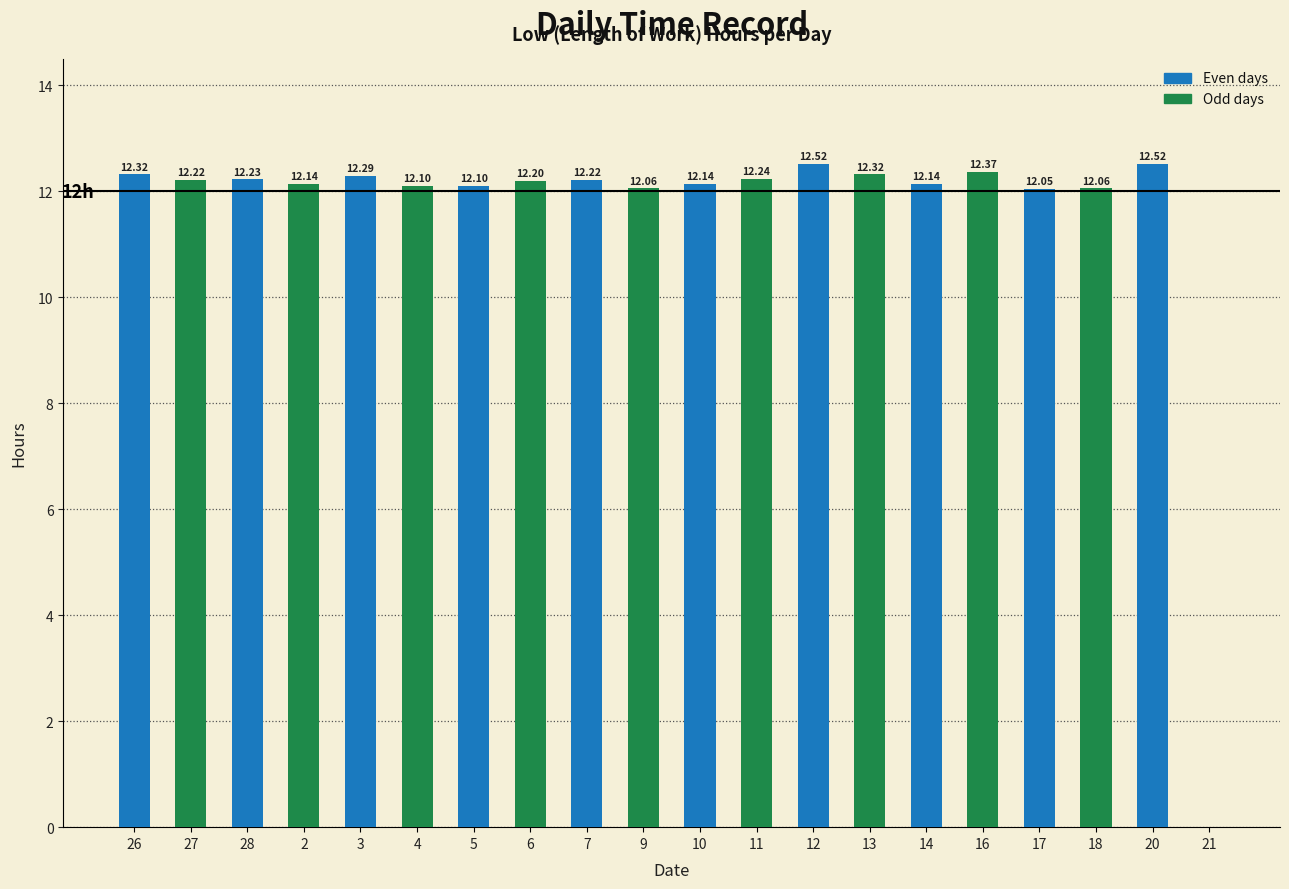

What is the sum of all values?

232.2